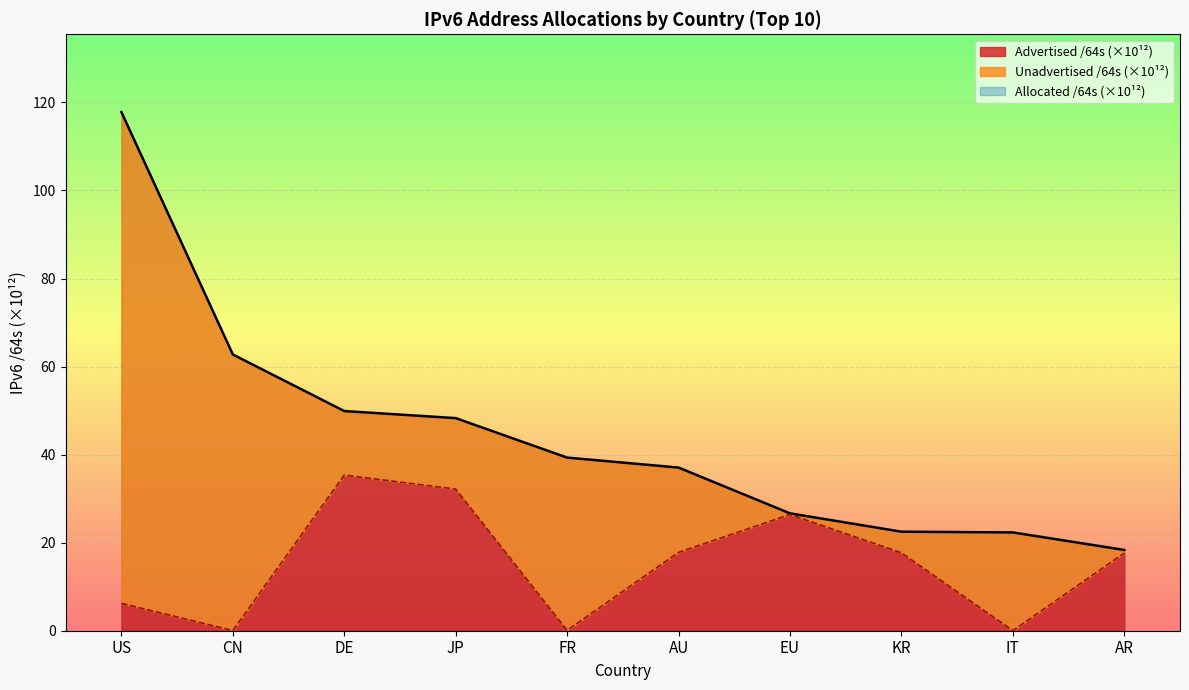

At which label does Allocated /64s reach its peak?

US